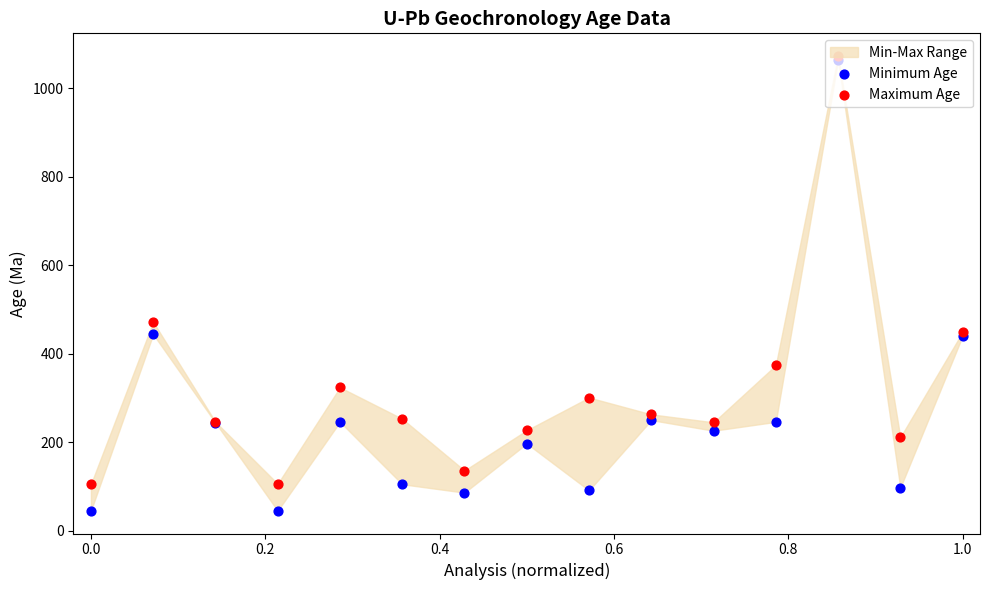

Which series has the largest total across all categories?

Maximum Age